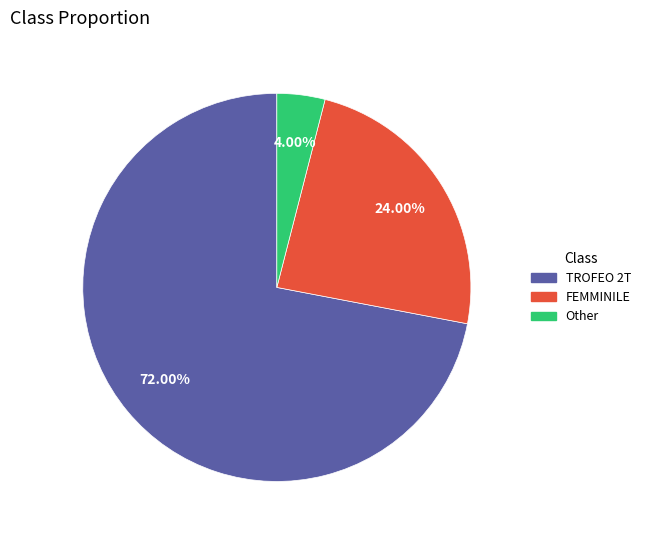

Does Other represent more than half of the total?

No